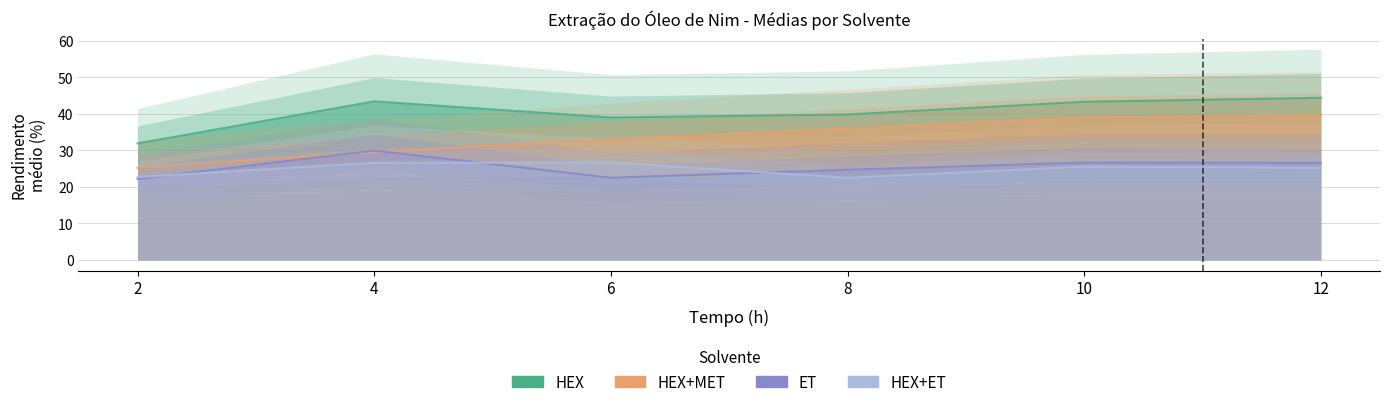

What is the lowest value of the ET series?

22.1